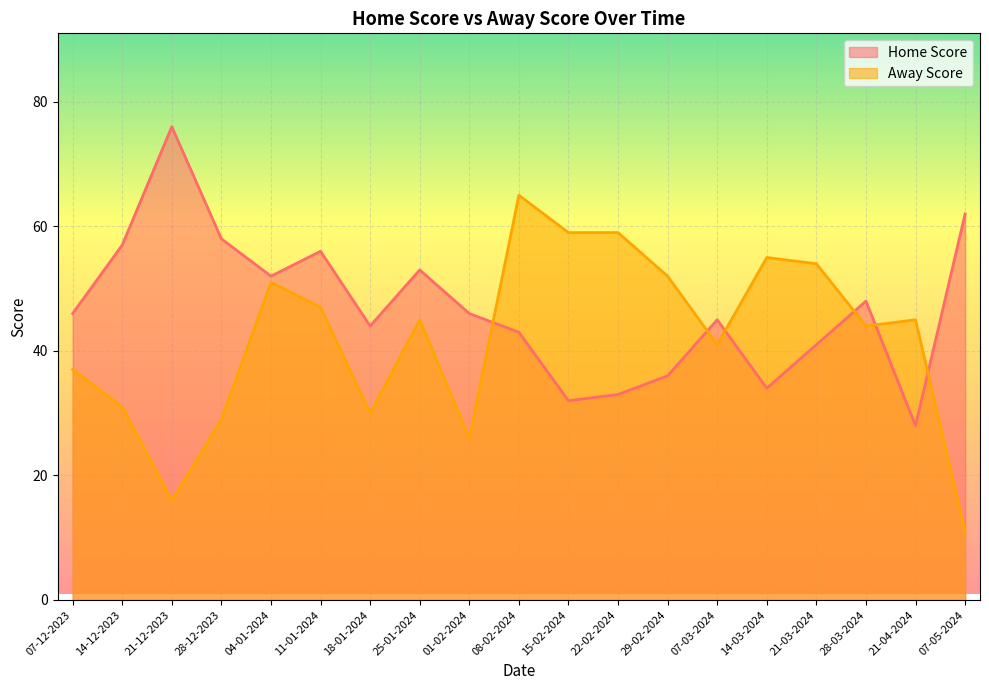

Which has a higher value, 28-12-2023 or 14-12-2023?

28-12-2023